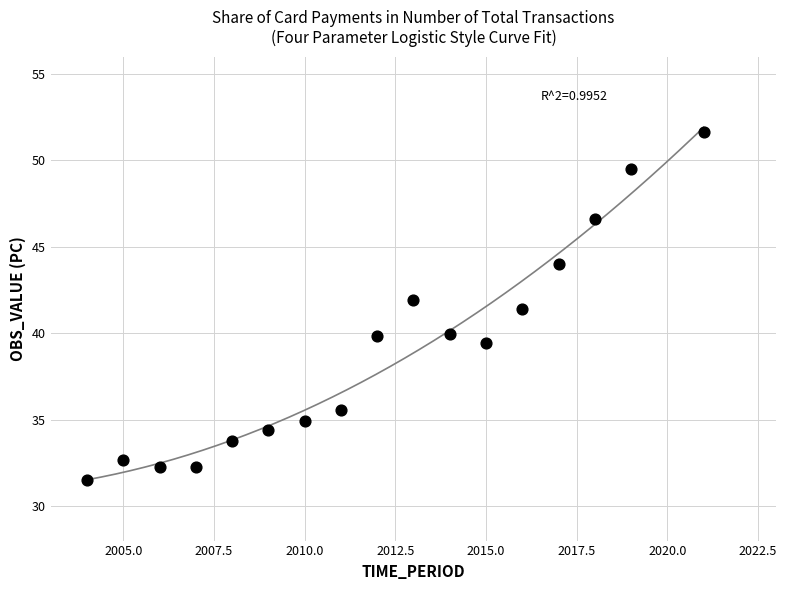

What Y value in the scatter plot is closest to 41?

41.4